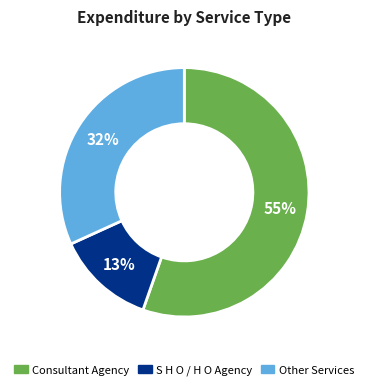

What is the largest slice in the pie chart?

Consultant Agency